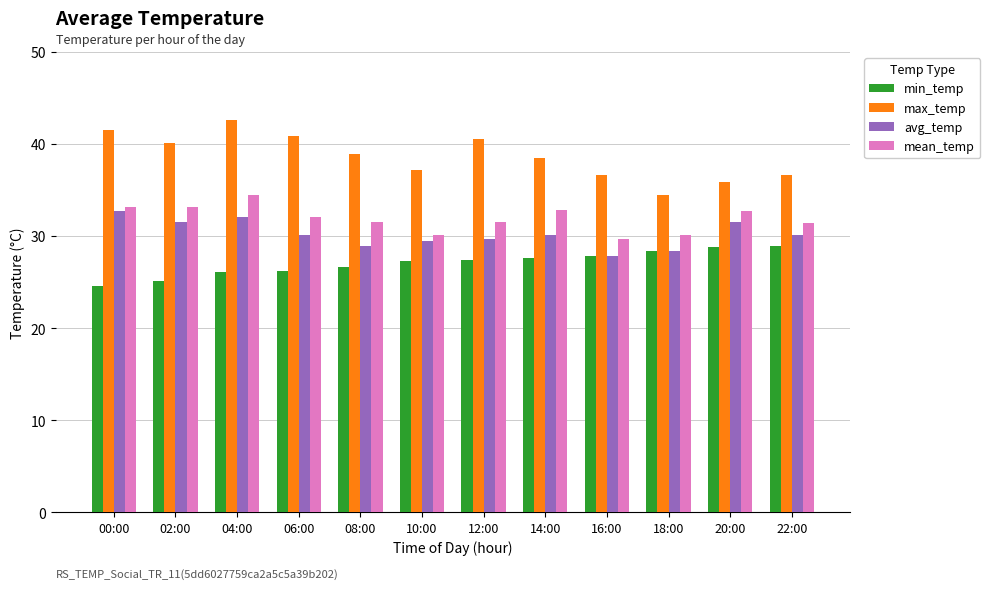

The value of avg_temp at 16:00 is 27.8. True or false?

True